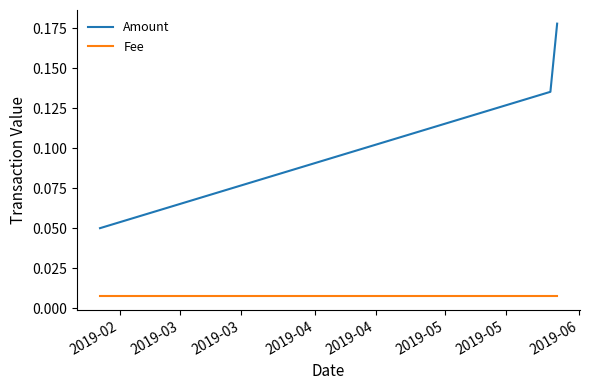

Rank the series by their maximum value, from lowest to highest.

Fee, Amount